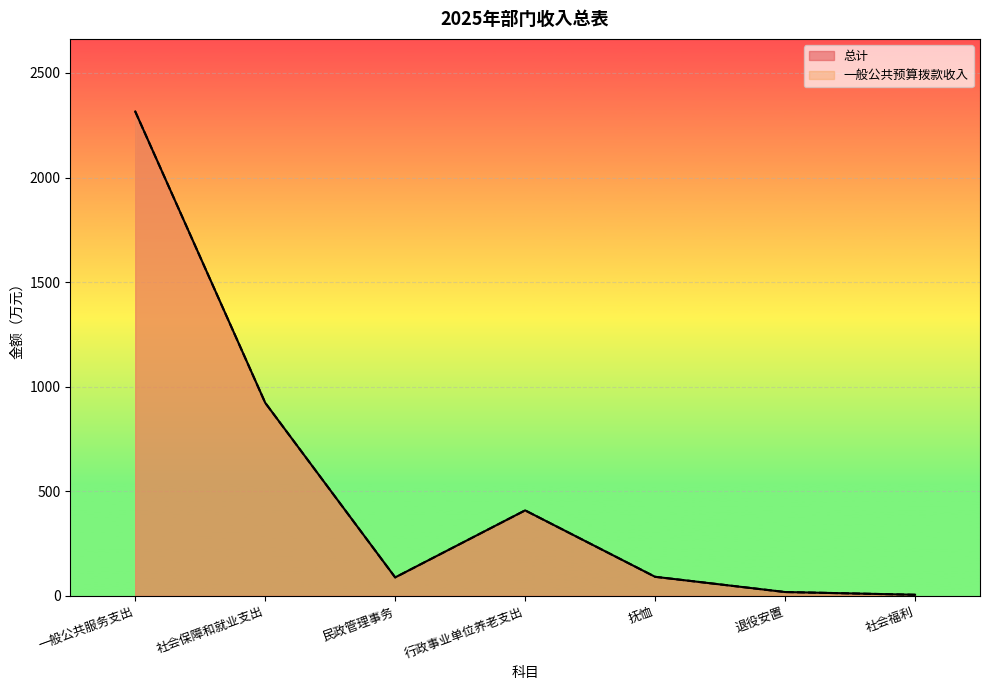

True or false: 一般公共预算拨款收入 and 总计 cross at least once.

False